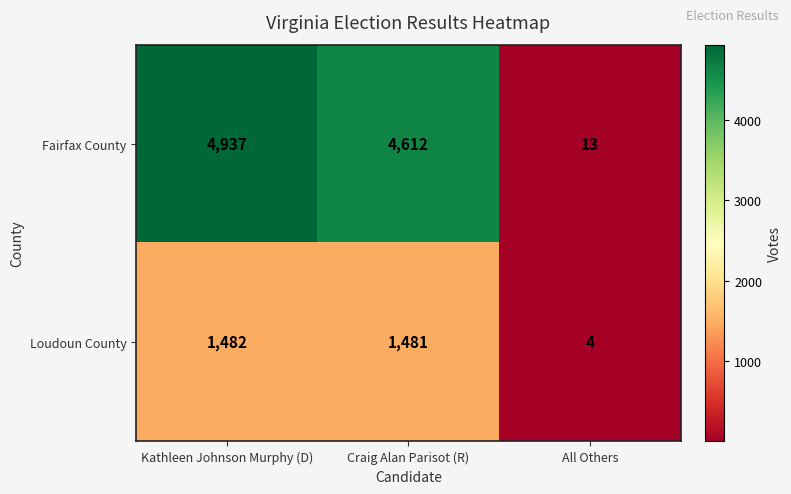

At how many categories does at least one series exceed 4583?

2